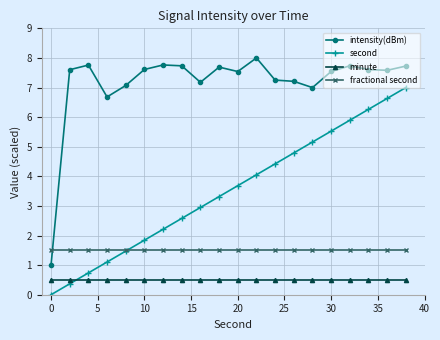

True or false: second has more than 0 points higher than both neighbors.

False